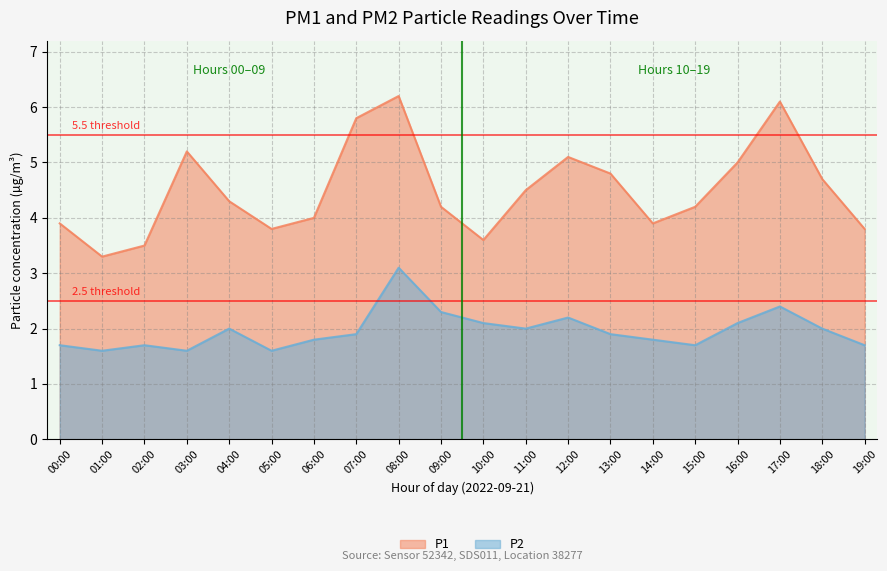

True or false: P1 and P2 intersect in this chart.

False